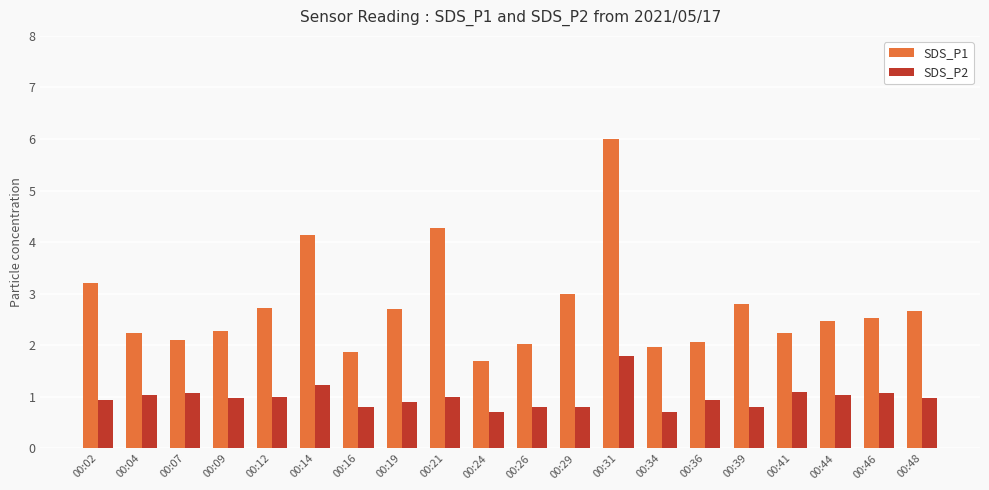

What is the highest value of the SDS_P2 series?

1.8